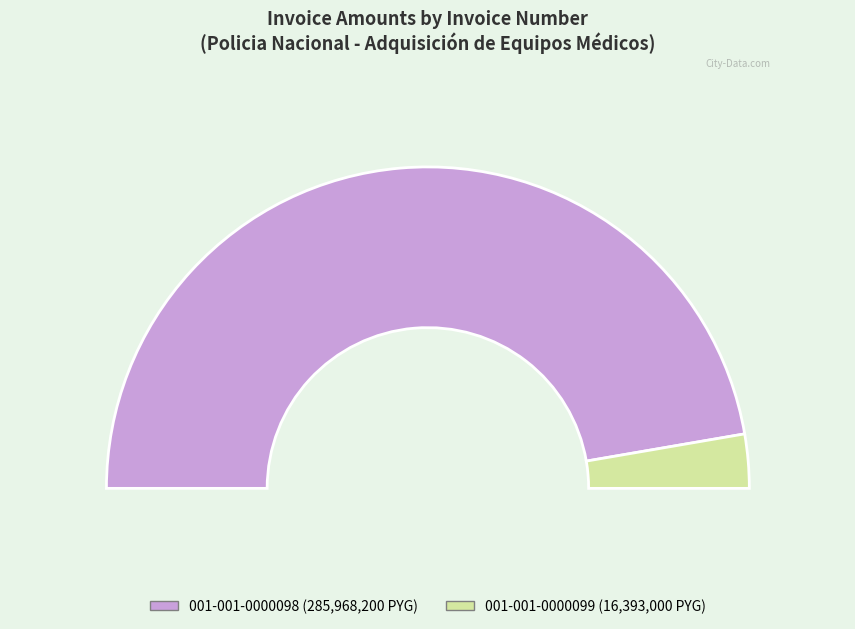

What is the change in value from 001-001-0000098 to 001-001-0000099?

-269575200